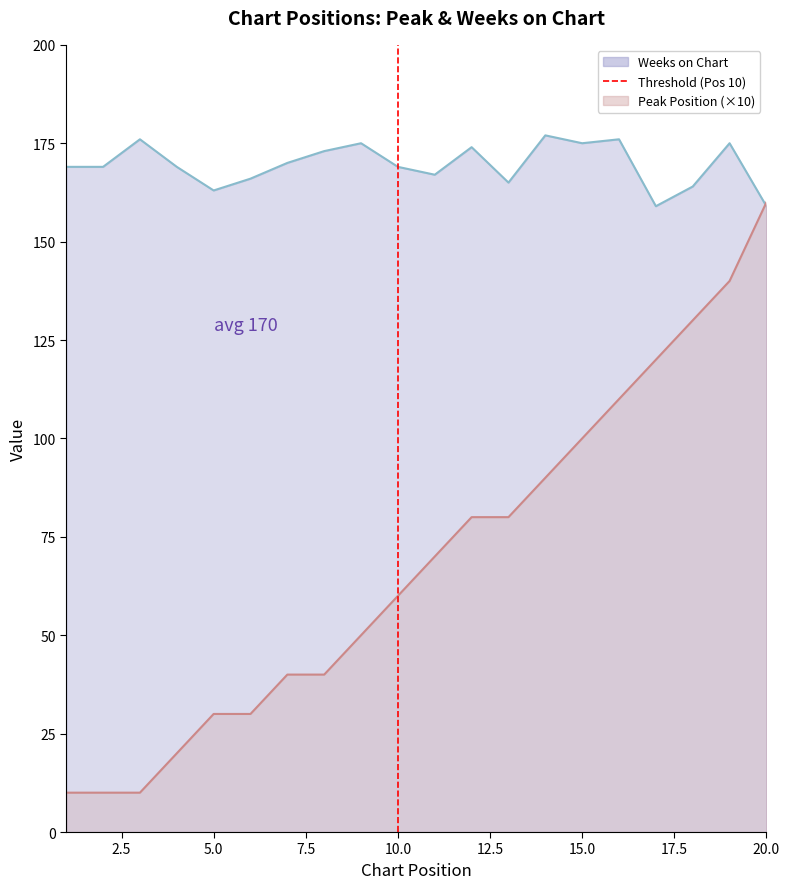

Which has a higher value, 10.0 or 10.0?

10.0